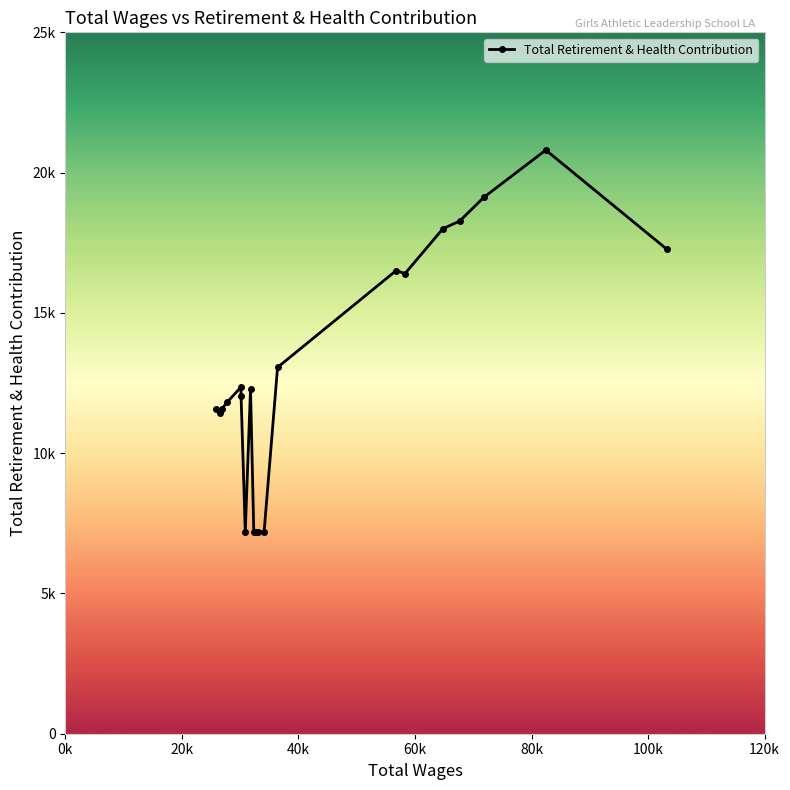

Does the chart have visible grid lines?

No